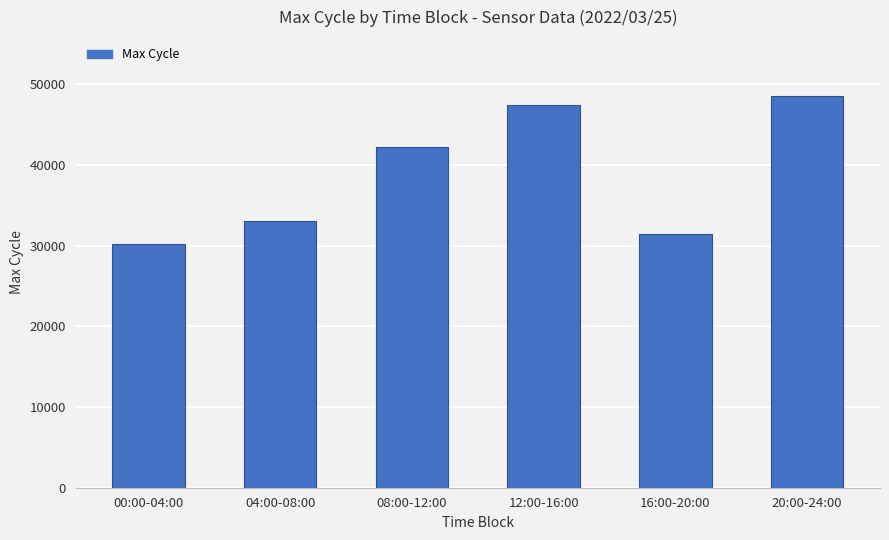

List the labels in order of value, largest first.

20:00-24:00, 12:00-16:00, 08:00-12:00, 04:00-08:00, 16:00-20:00, 00:00-04:00